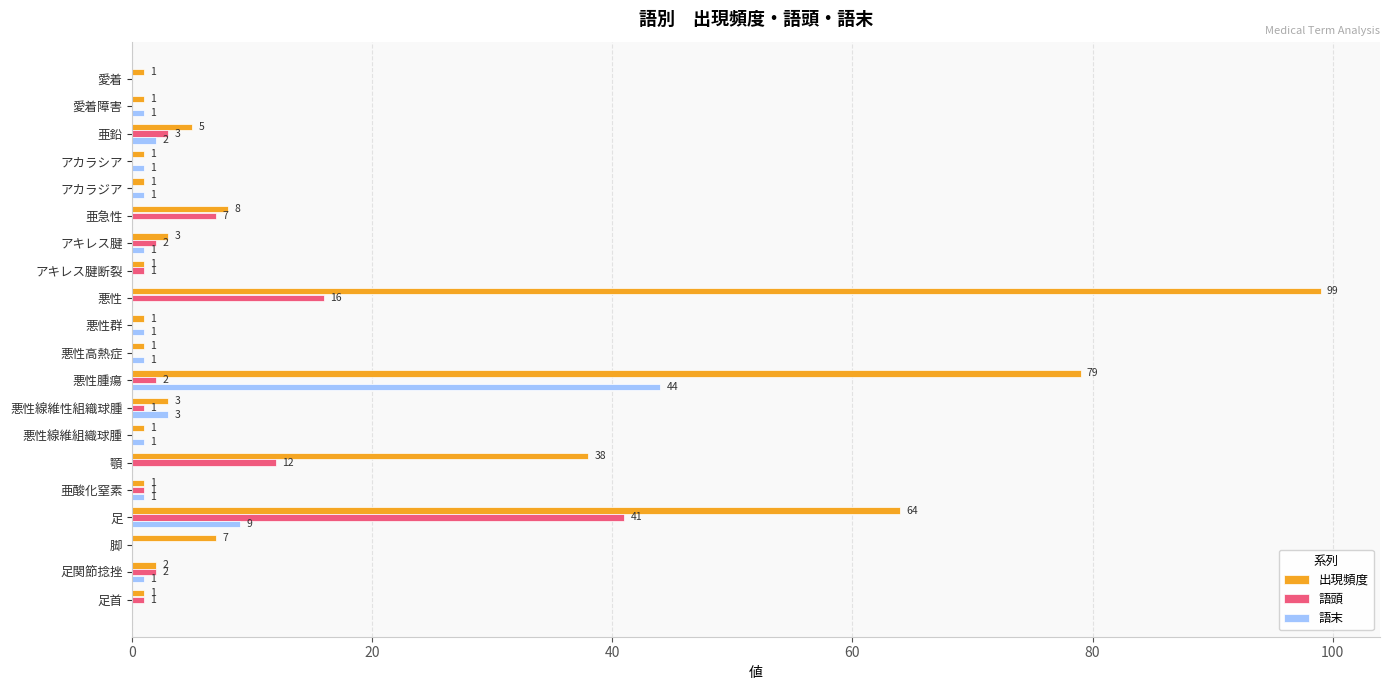

At which category is the sum across all series the highest?

悪性腫瘍